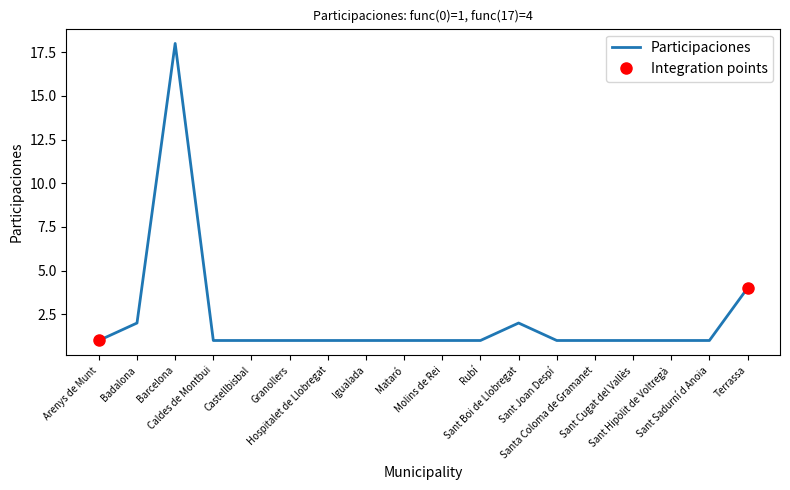

Does the chart display data point markers on the line(s)?

No